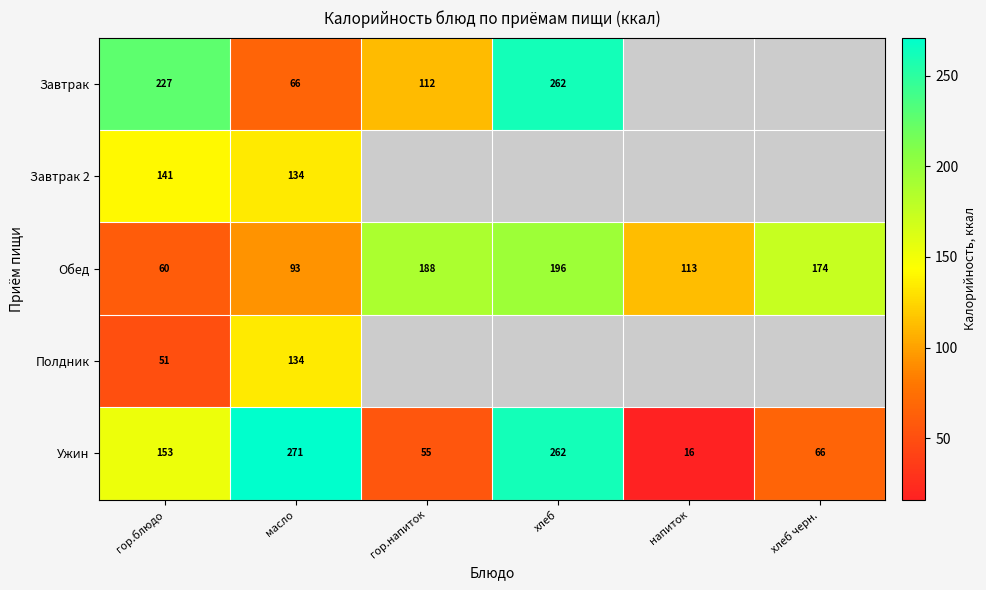

At which label does Обед reach its minimum?

гор.блюдо